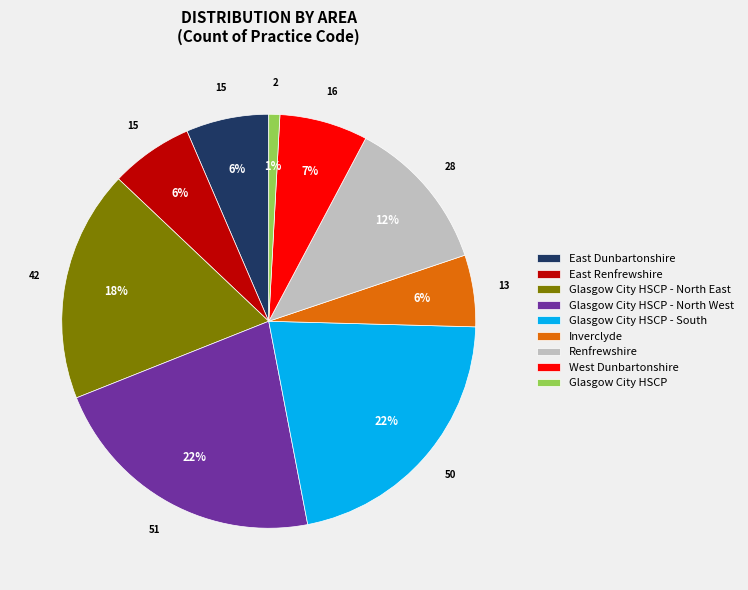

Do Glasgow City HSCP - South and Glasgow City HSCP - North West together represent more than half of the pie?

No